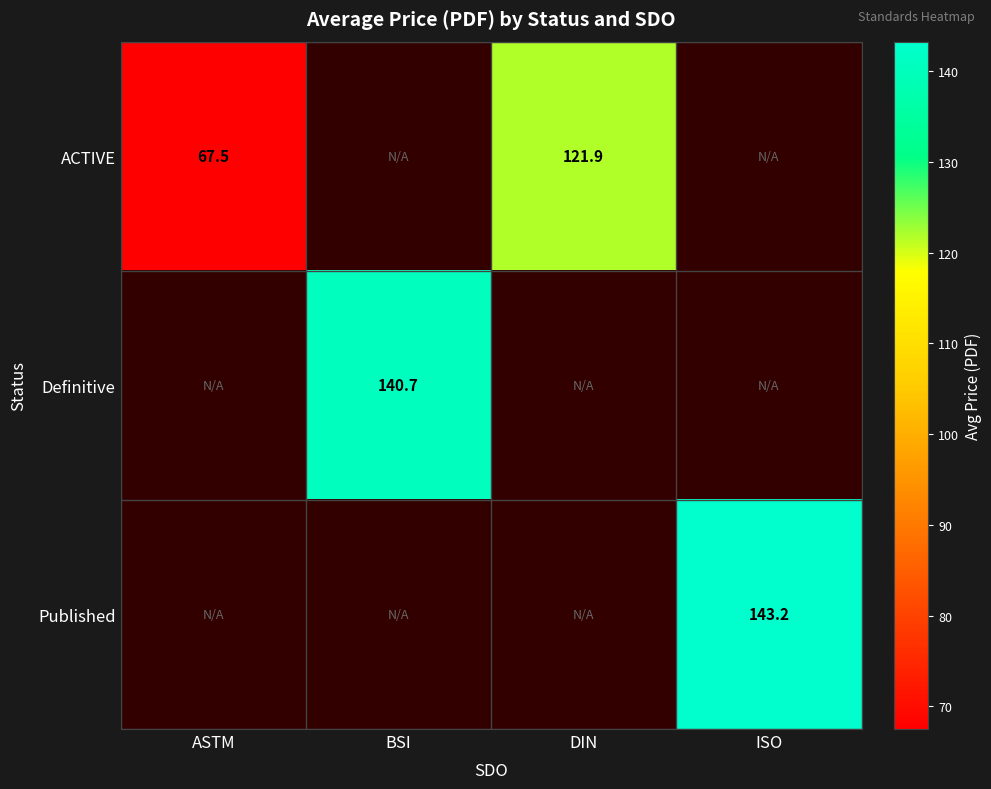

Is it true that Published equals 143.2 at ISO?

True